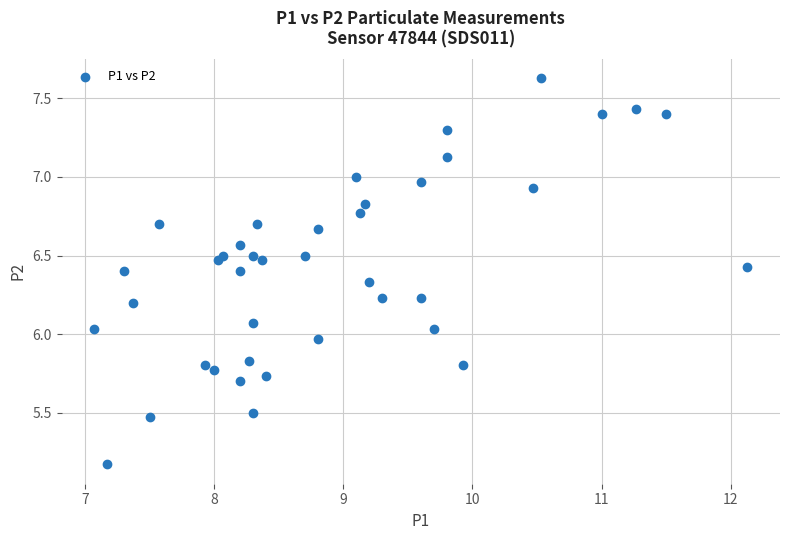

What is the range of Y values (max minus min)?

2.5